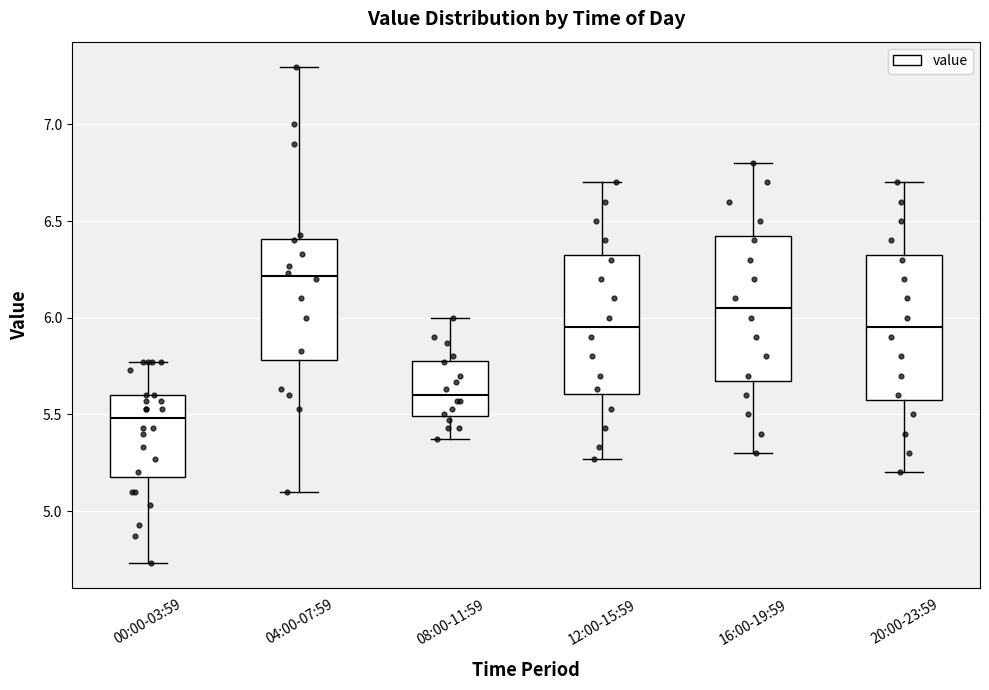

Reading left to right, transcribe this box plot: for each box, give where its median line is, the range the box spans, and where its two whiskers end, as read against the y-axis. The values are not printed on the chart, so give them approximately, as read against the axis.

00:00-03:59: median 5.50, box 5.20 to 5.60, whiskers 4.75 to 5.75
04:00-07:59: median 6.20, box 5.80 to 6.40, whiskers 5.10 to 7.30
08:00-11:59: median 5.60, box 5.50 to 5.80, whiskers 5.35 to 6.00
12:00-15:59: median 5.95, box 5.60 to 6.35, whiskers 5.25 to 6.70
16:00-19:59: median 6.05, box 5.70 to 6.45, whiskers 5.30 to 6.80
20:00-23:59: median 5.95, box 5.60 to 6.35, whiskers 5.20 to 6.70